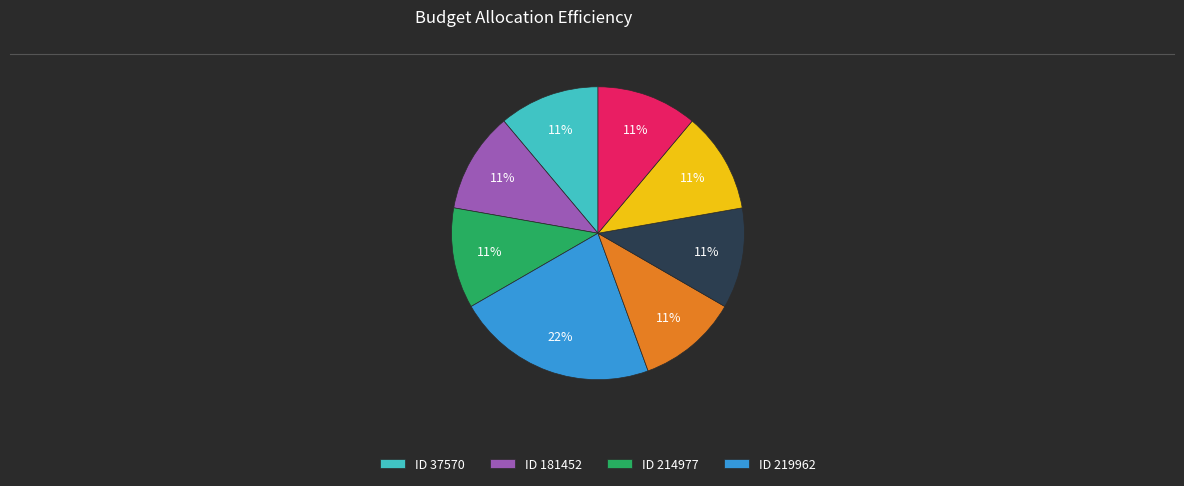

To the nearest percent, what is the difference between the largest and smallest slice percentages?

11%